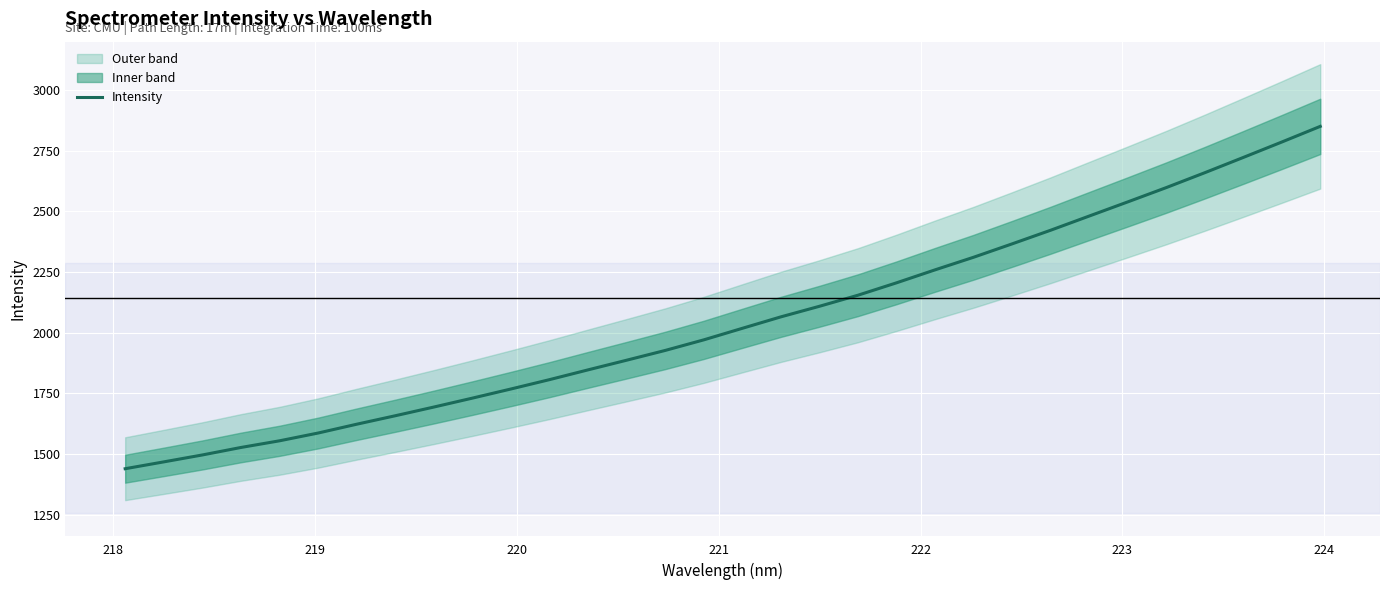

What is the difference between the maximum and minimum values?

1411.1